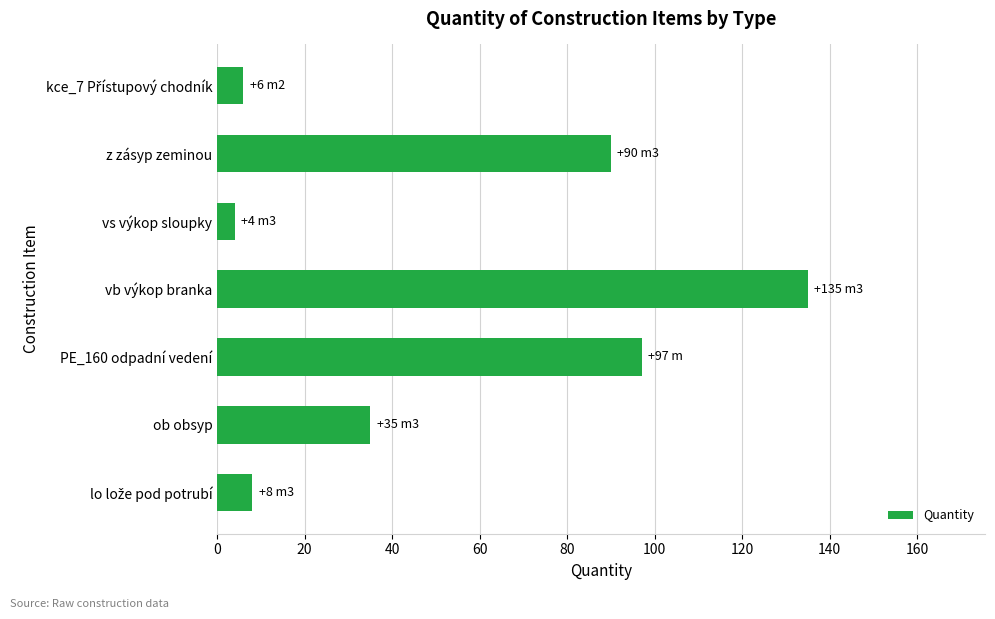

True or false: the data shows 35 at ob obsyp.

True